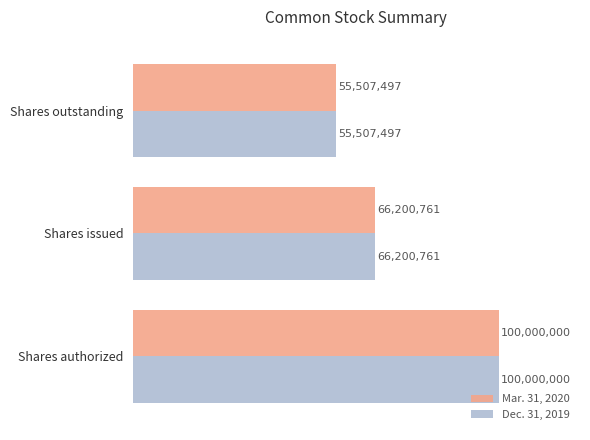

What is the value of the Dec. 31, 2019 bar at the 3rd from the left?

55507497